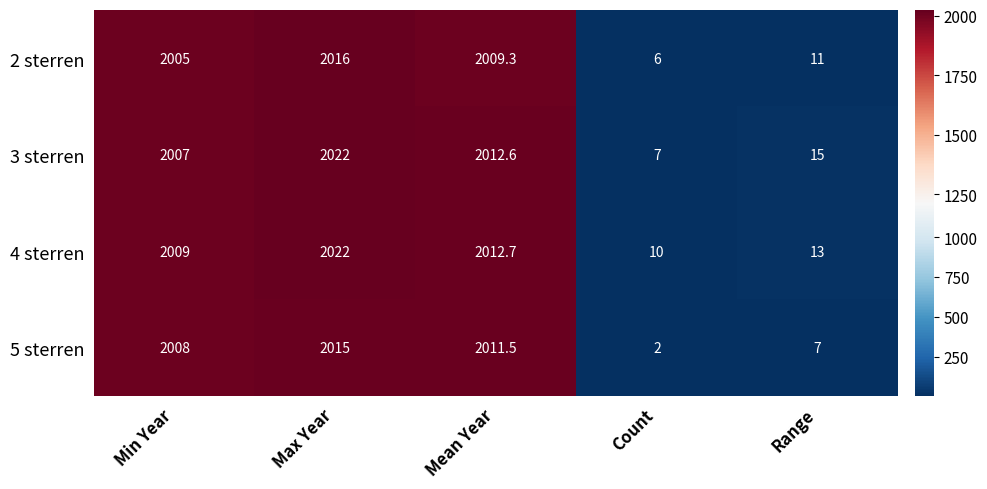

At how many categories does at least one series exceed 1962?

3